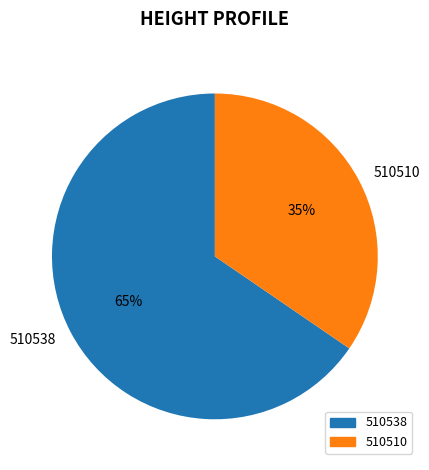

Between 510510 and 510538, which is larger?

510538